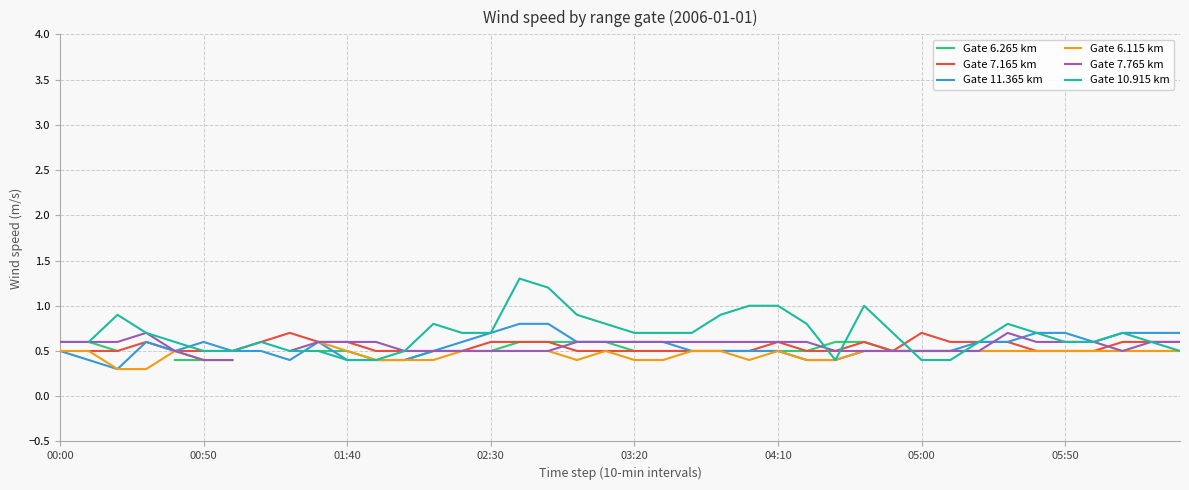

Is the value of Gate 6.115 km at 05:00 greater than the value of Gate 6.265 km at 25?

No